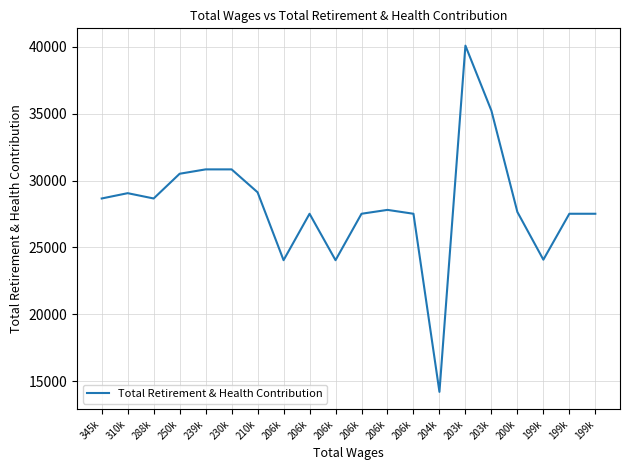

At which label is the value closest to 27143?

206k